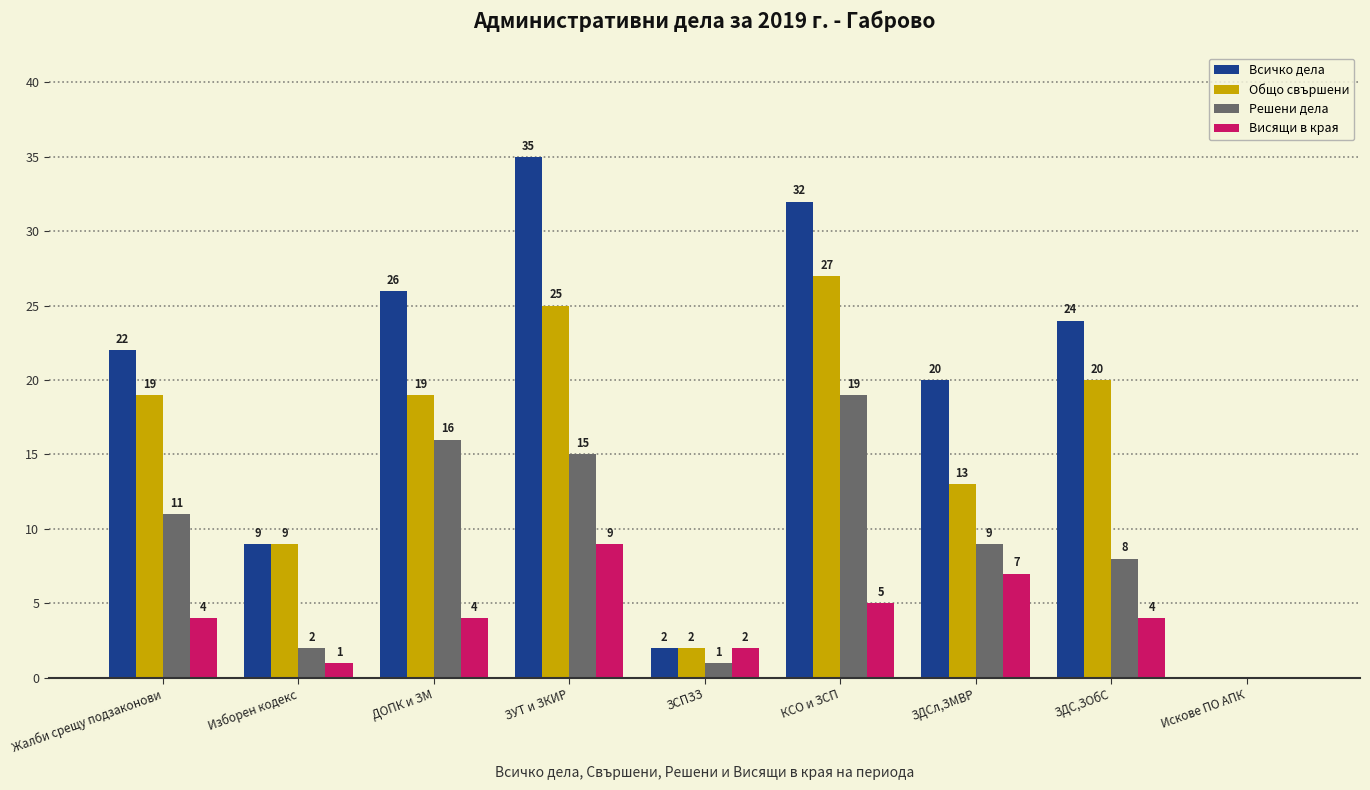

Which series changed the most between Жалби срещу подзаконови and Изборен кодекс?

Всичко дела